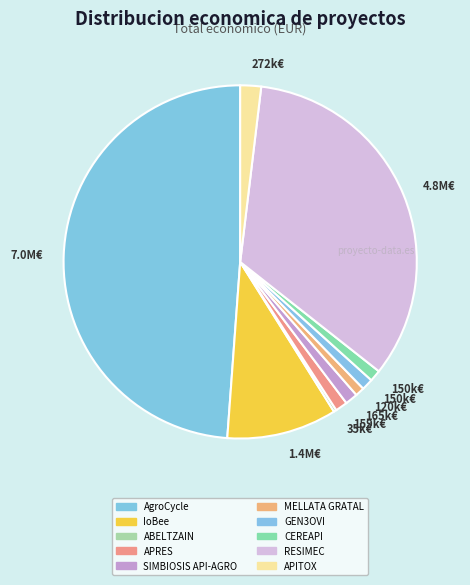

To the nearest percent, what is the average slice percentage?

10%